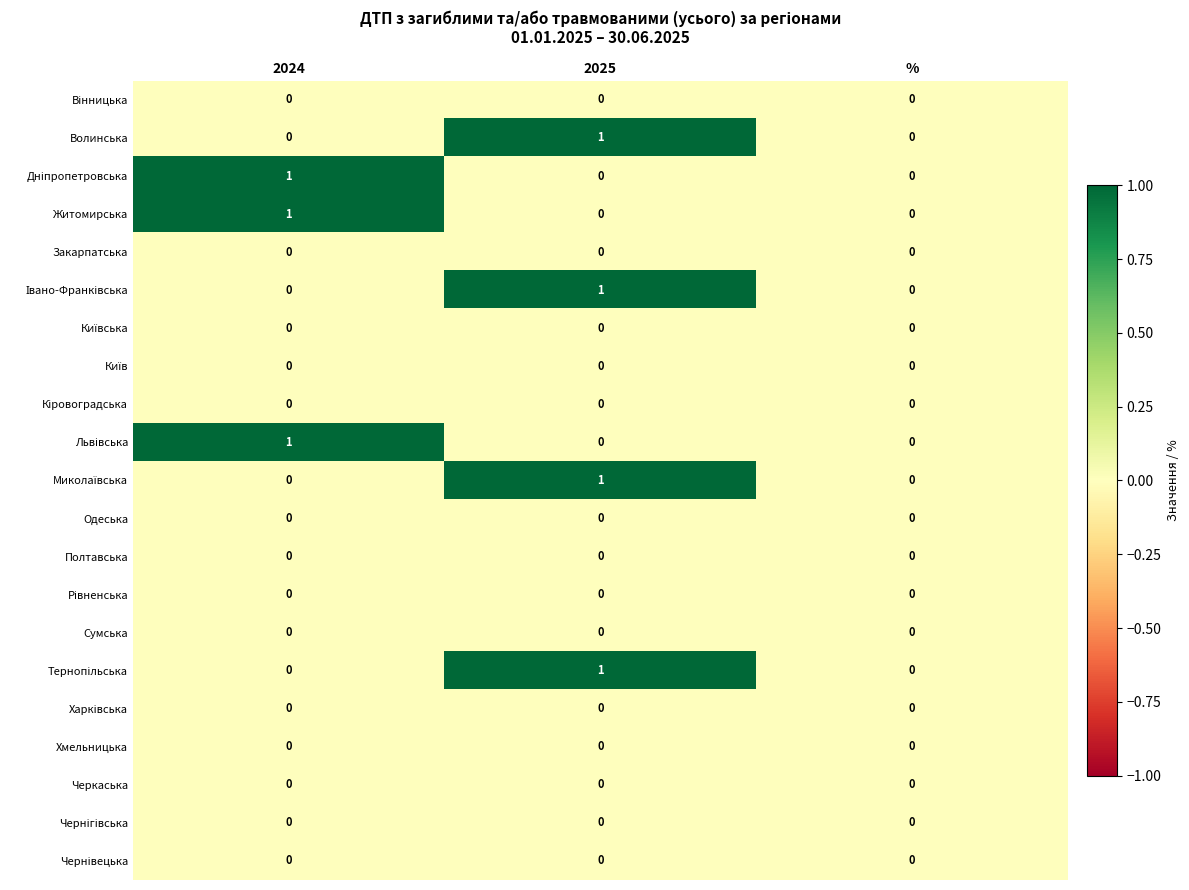

At which category is the sum across all series the highest?

2025